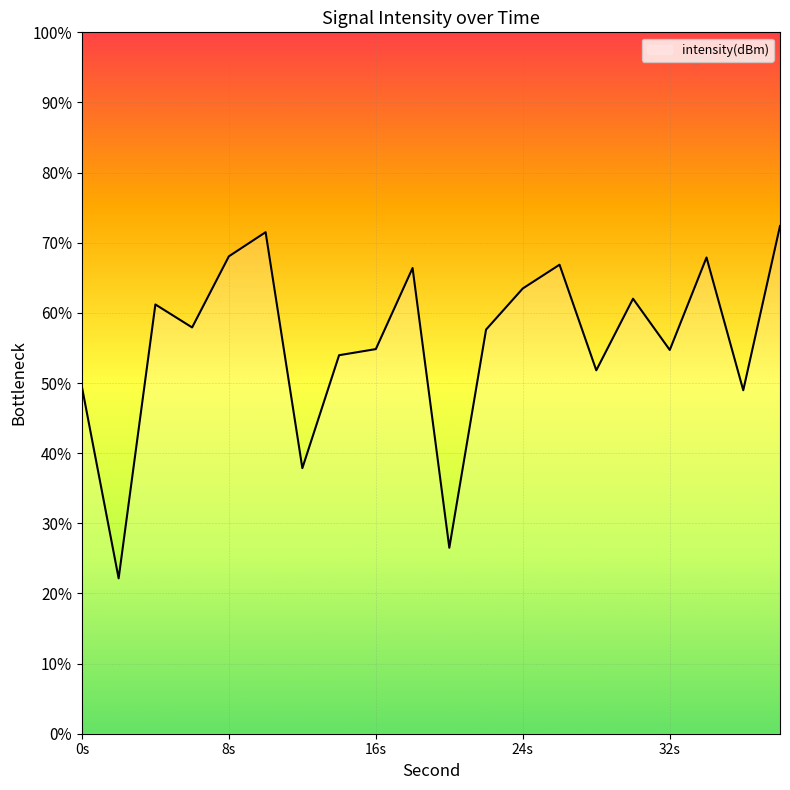

Does the chart display data point markers on the line(s)?

No